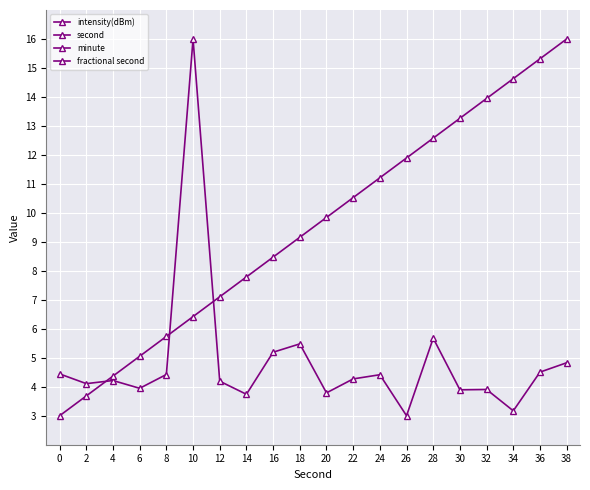

At 6, list the series in order from largest to smallest.

second, intensity(dBm), minute, fractional second